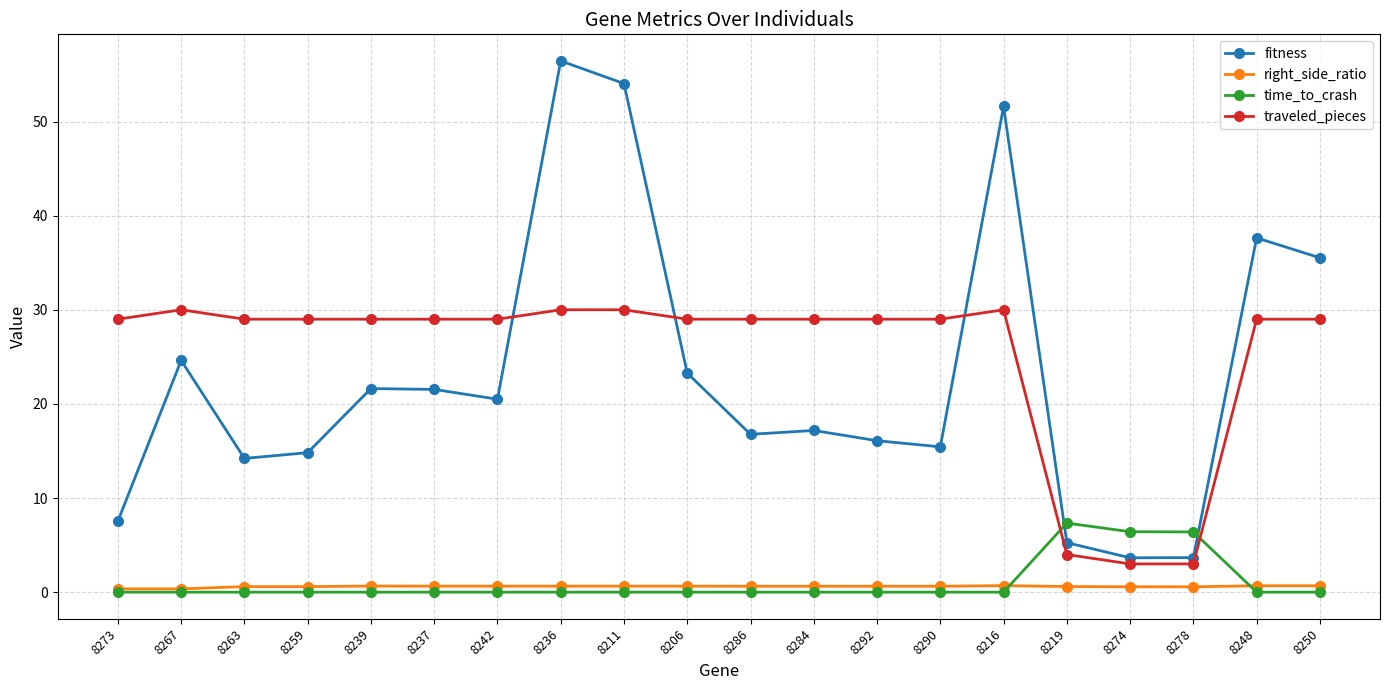

Where is the first local maximum for traveled_pieces?

8267